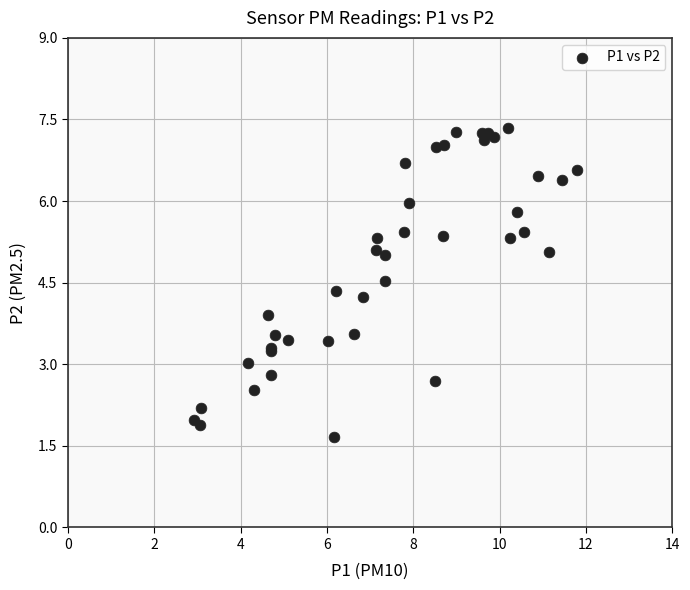

What Y value in the scatter plot is closest to 4?

3.9